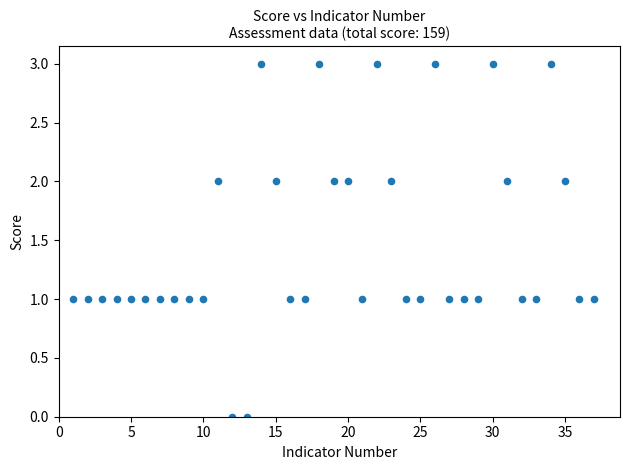

What is the range of Y values (max minus min)?

3